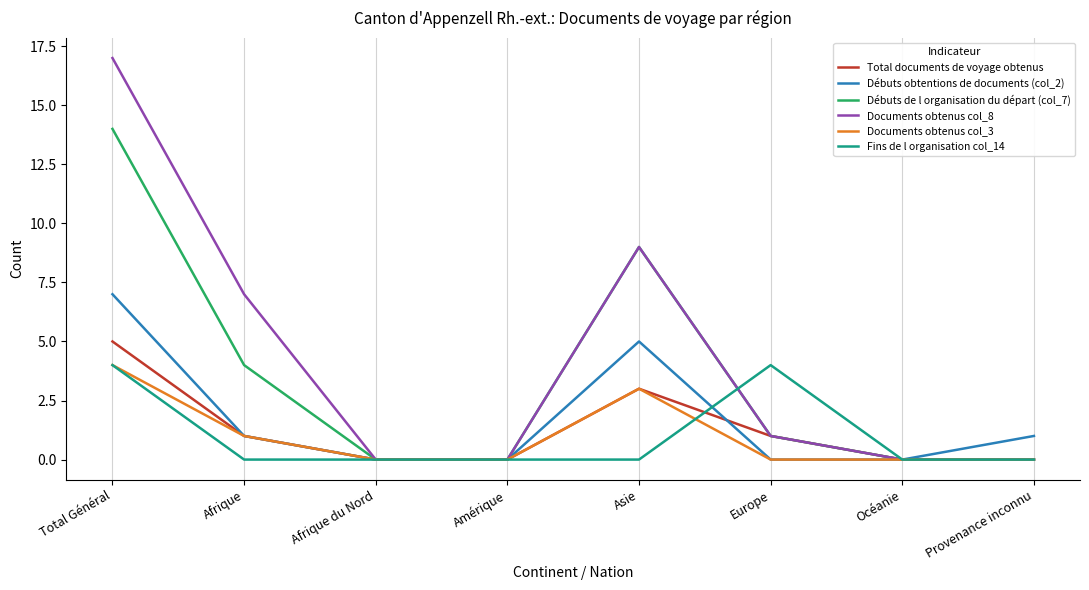

At how many categories does at least one series exceed 15?

1